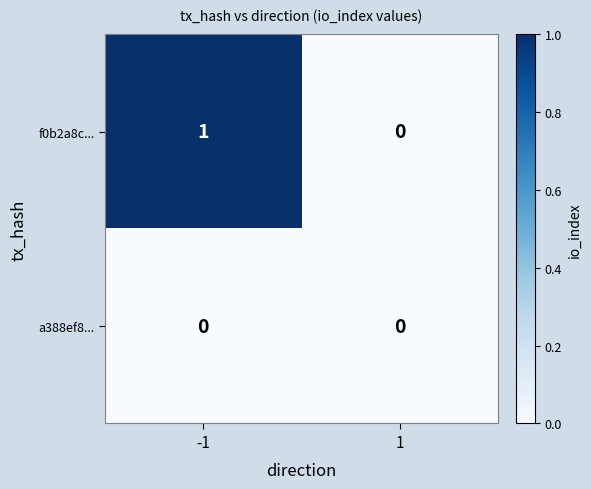

Rank the series at -1 from highest to lowest value.

f0b2a8c..., a388ef8...